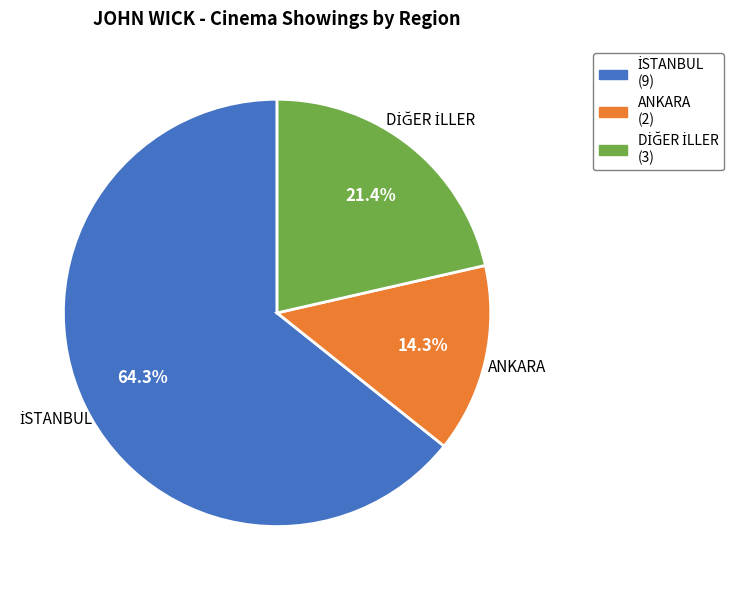

What percentage is NOT represented by ANKARA?

85.7%